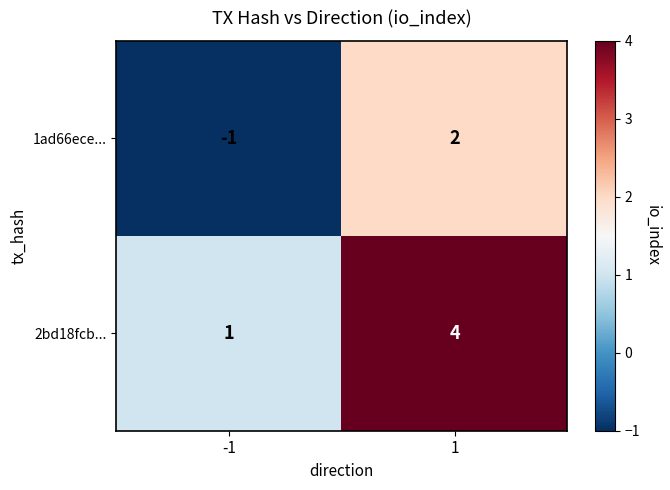

What is the maximum value for 2bd18fcb...?

4